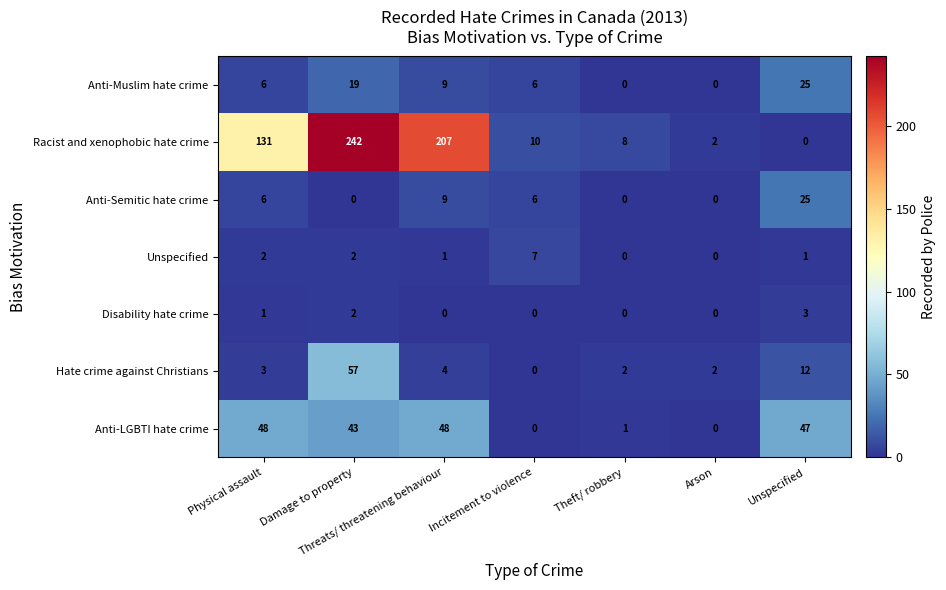

How many series are shown in this chart?

7